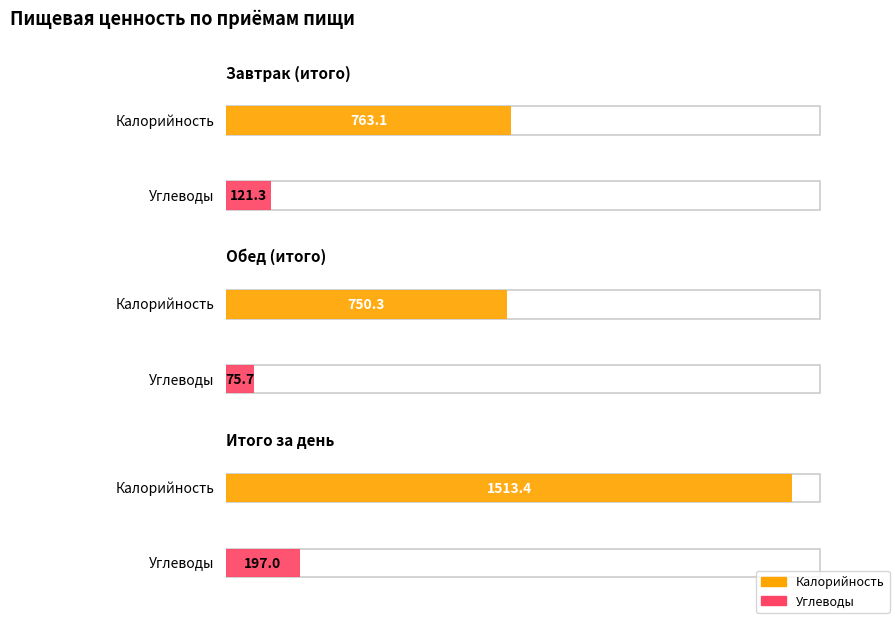

List the labels in order of Углеводы value, smallest first.

Обед (итого), Завтрак (итого), Итого за день